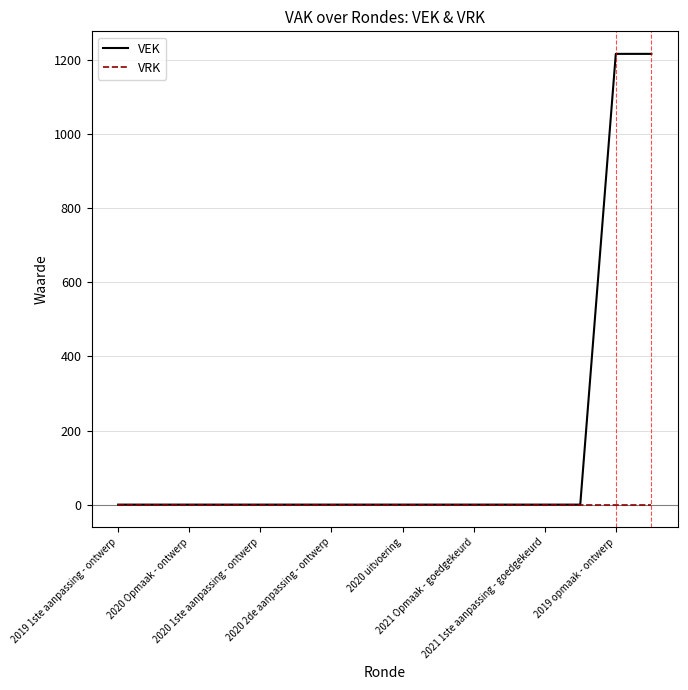

Reading left to right, extract all data points from this chart.

VEK: 0	0	0	0	0	0	0	0	0	0	0	0	0	0	1217	1217
VRK: 0	0	0	0	0	0	0	0	0	0	0	0	0	0	0	0